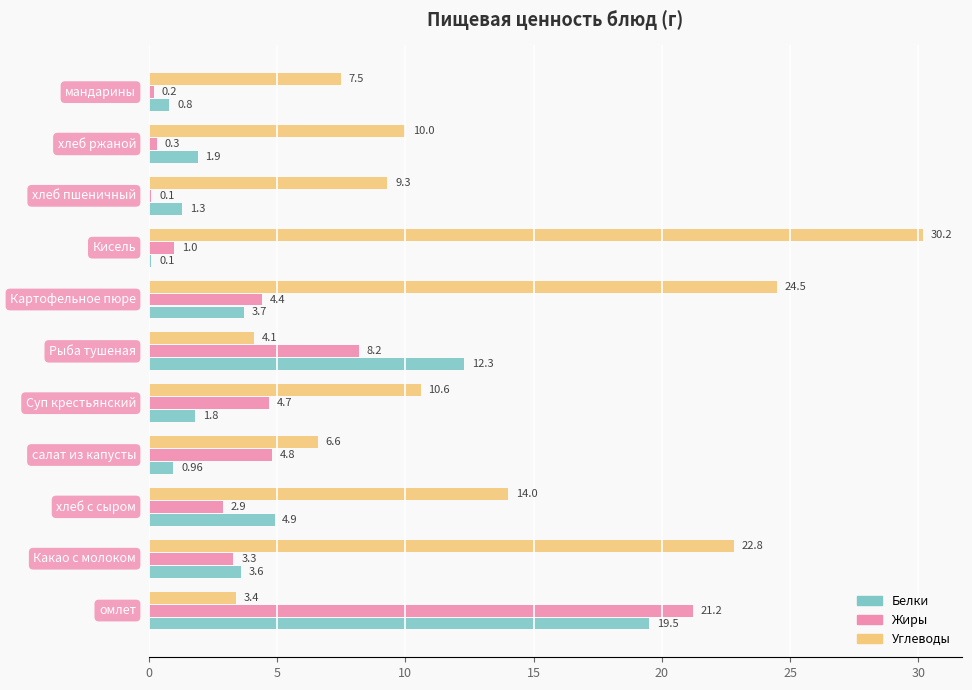

Which series has the widest spread of values?

Углеводы